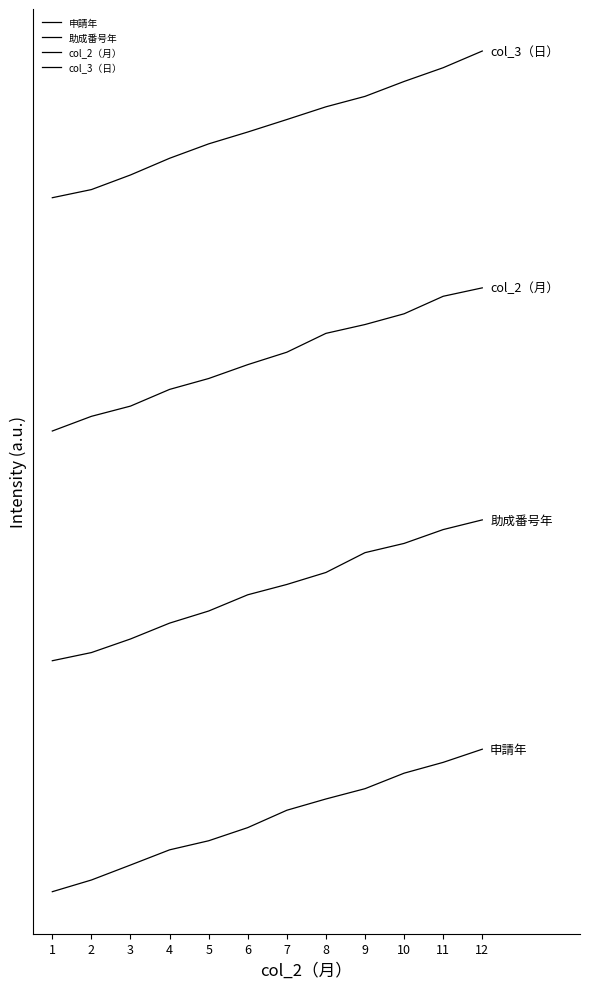

Rank the categories by 申請年 value from highest to lowest.

12, 11, 10, 9, 8, 7, 6, 5, 4, 3, 2, 1